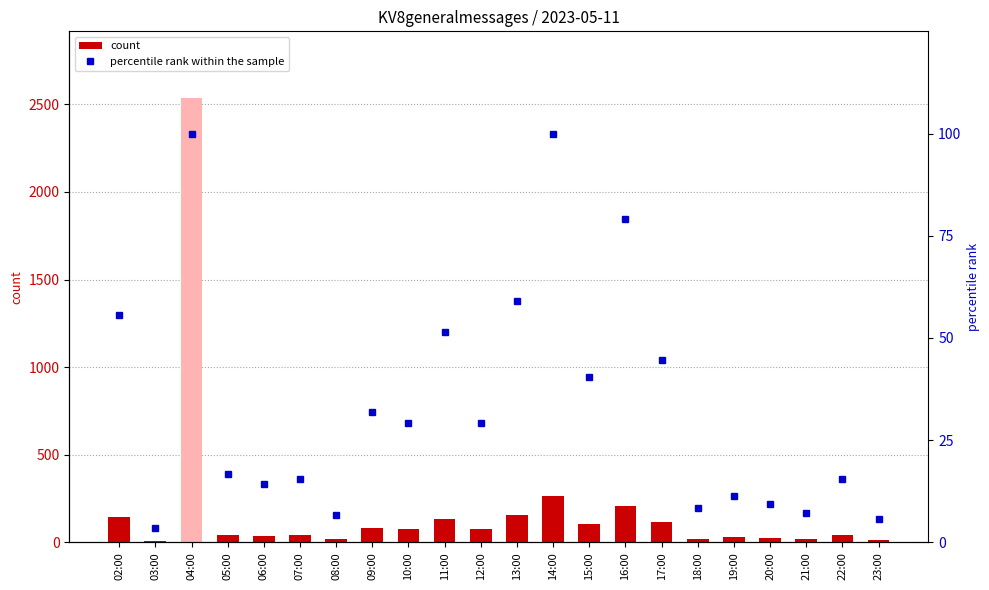

What is the difference between the second highest and minimum values in the col_3 series?

255.0